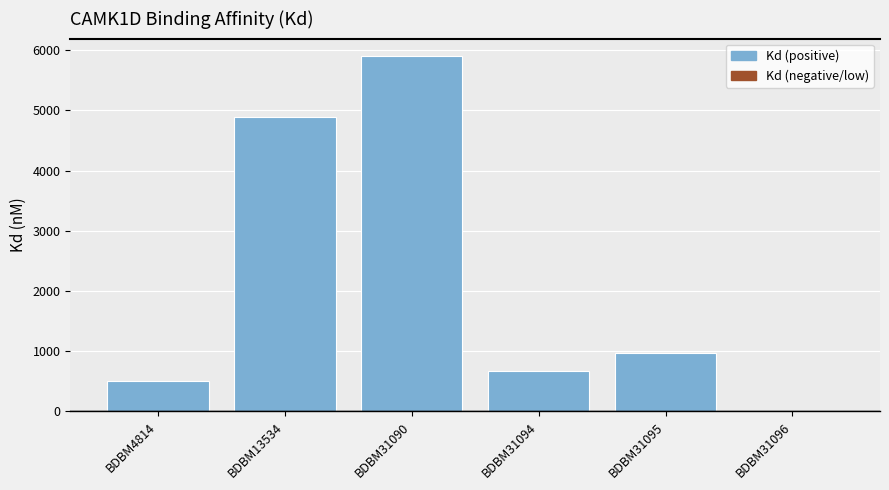

Which category has the highest value across all series?

BDBM31090